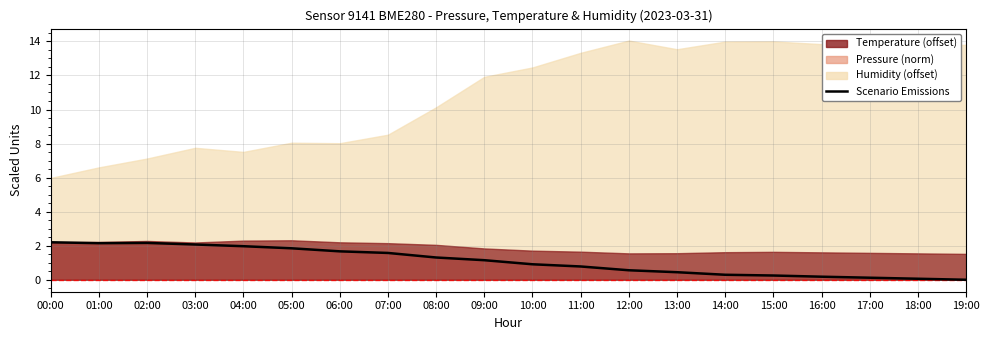

How many lines are shown in the chart?

1